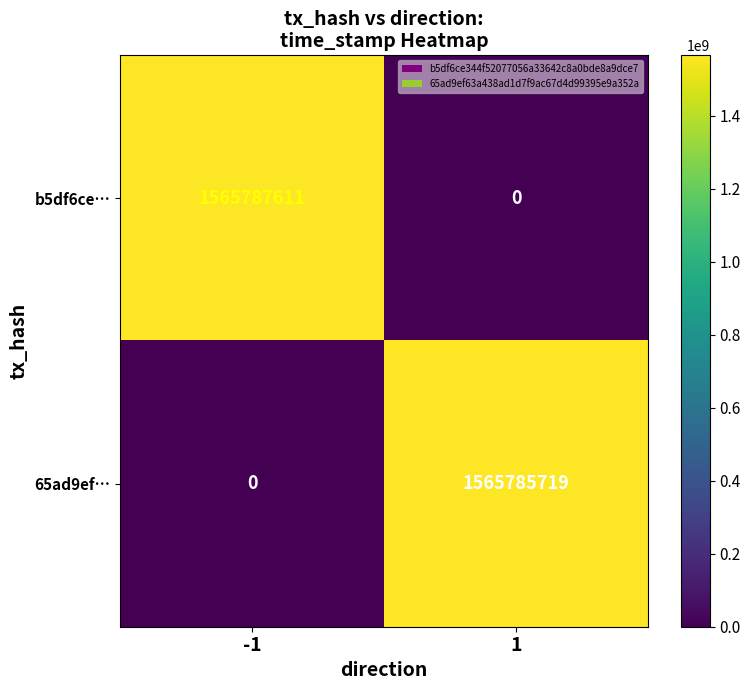

What is the maximum value shown in the chart?

1565787611